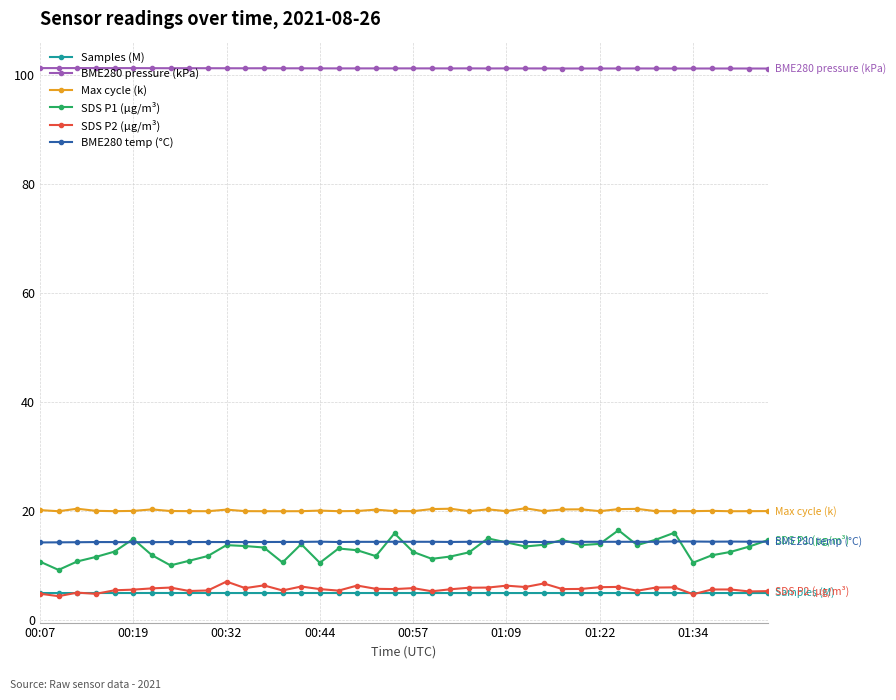

At how many categories does at least one series exceed 75?

40